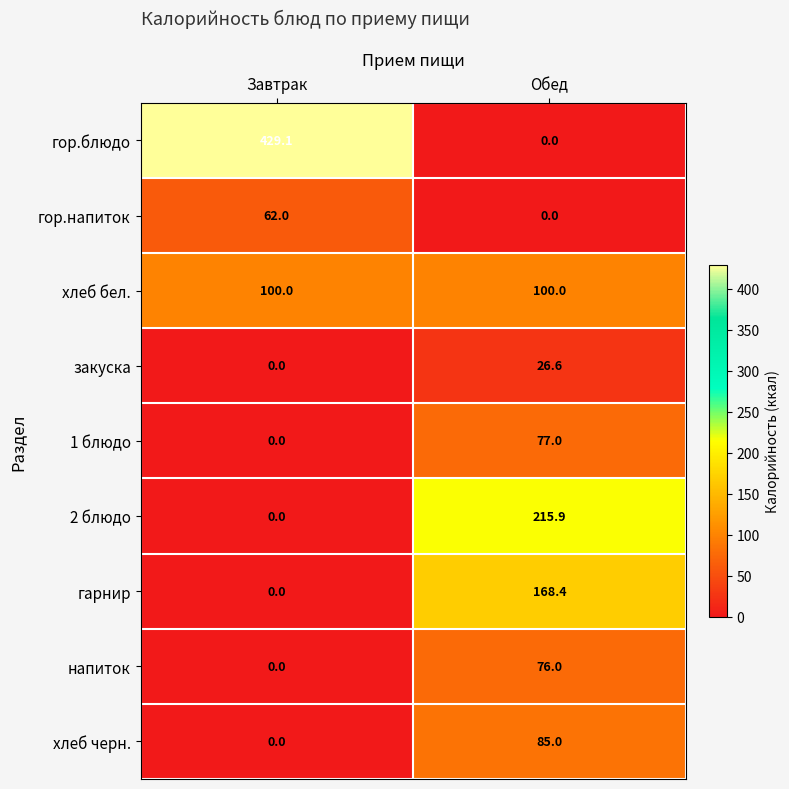

Reading left to right, list all the values displayed in this chart.

гор.блюдо: Завтрак=429.1	Обед=0.0
гор.напиток: Завтрак=62.0	Обед=0.0
хлеб бел.: Завтрак=100.0	Обед=100.0
закуска: Завтрак=0.0	Обед=26.6
1 блюдо: Завтрак=0.0	Обед=77.0
2 блюдо: Завтрак=0.0	Обед=215.9
гарнир: Завтрак=0.0	Обед=168.4
напиток: Завтрак=0.0	Обед=76.0
хлеб черн.: Завтрак=0.0	Обед=85.0